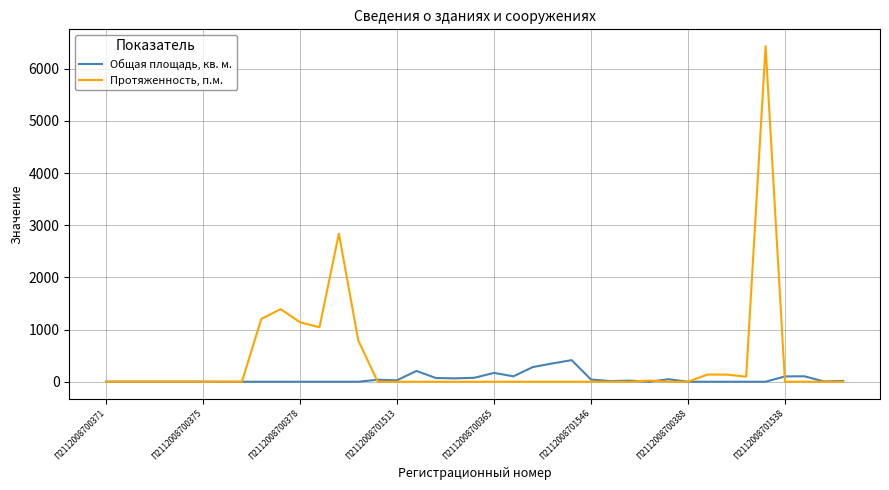

How many lines are shown in the chart?

2